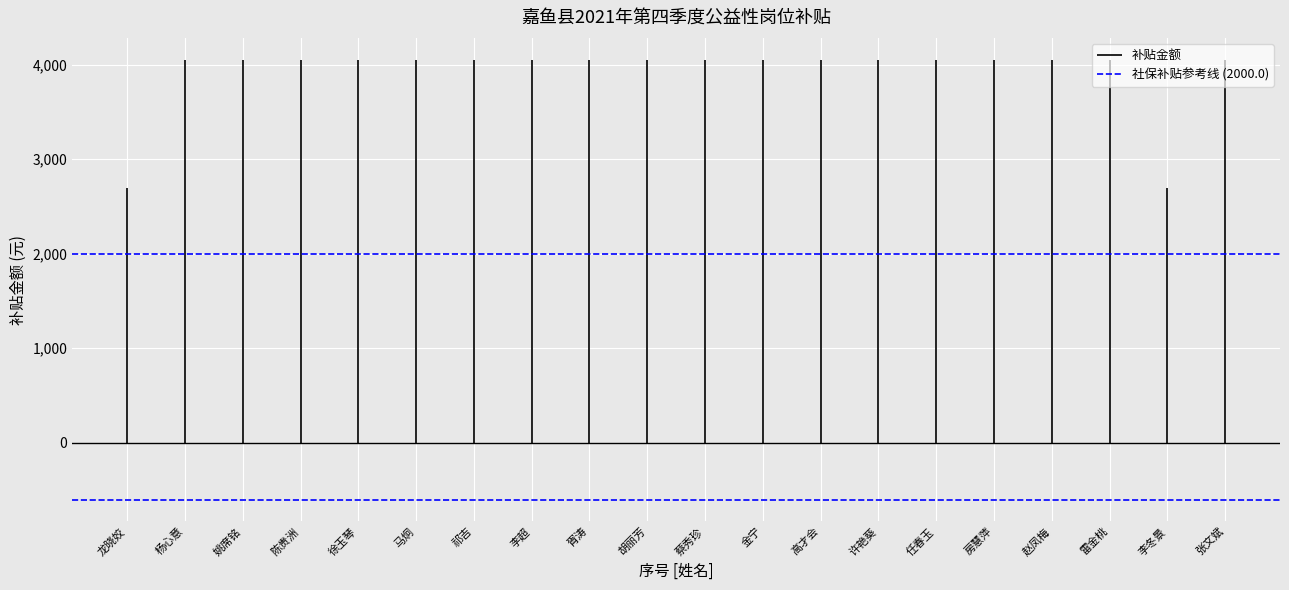

Between 蔡秀珍 and 雷金桃, which is larger?

蔡秀珍